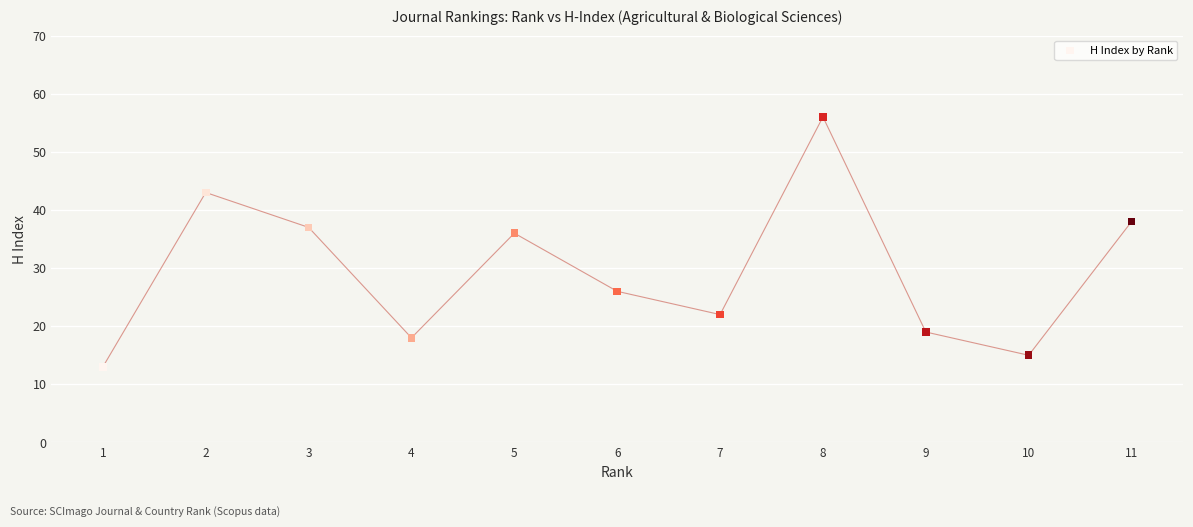

What Y value in the scatter plot is closest to 34?

36